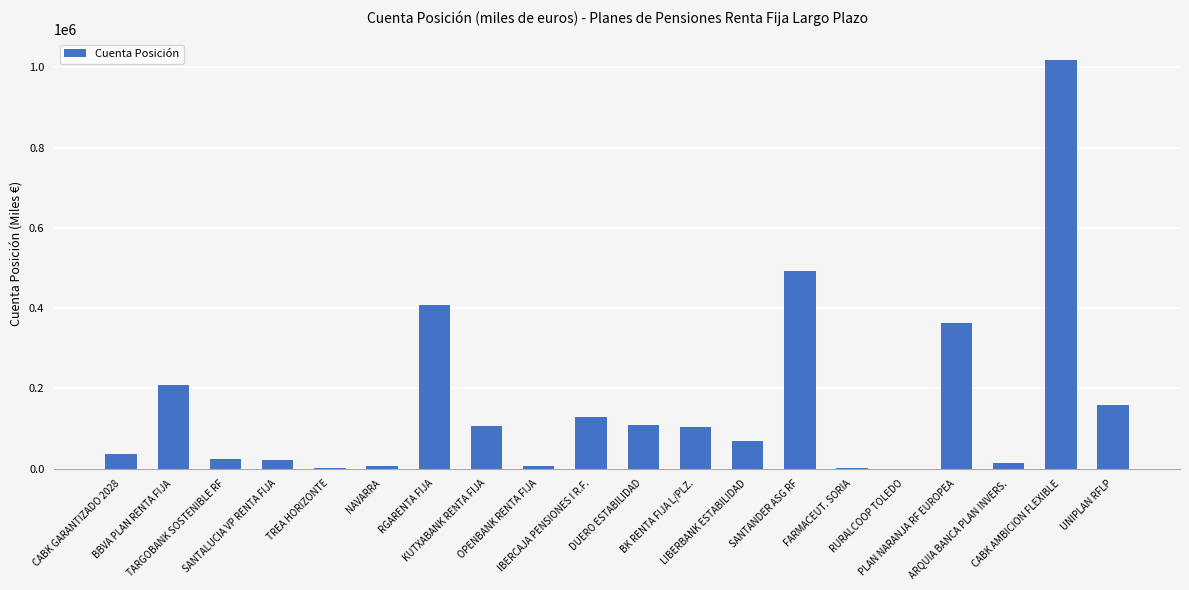

What is the maximum value shown in the chart?

1019157